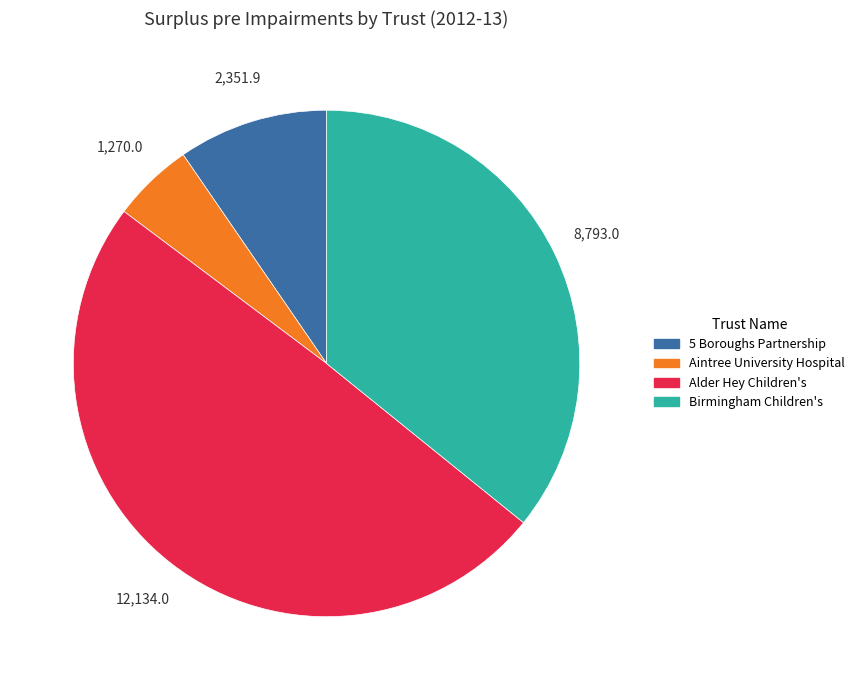

Does any single category account for the majority?

No